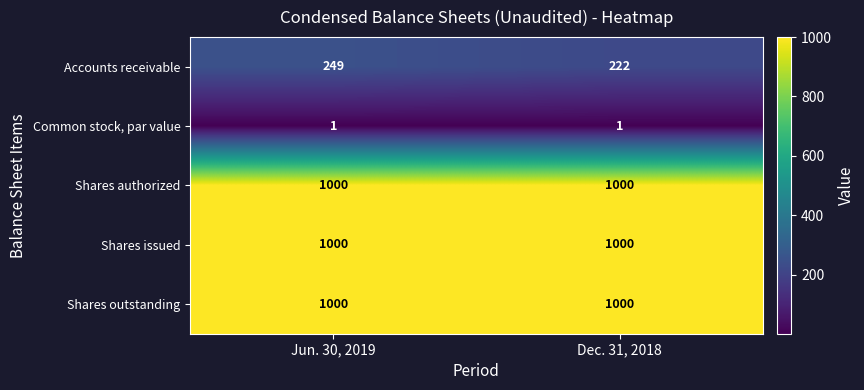

What is the greatest value displayed?

1000